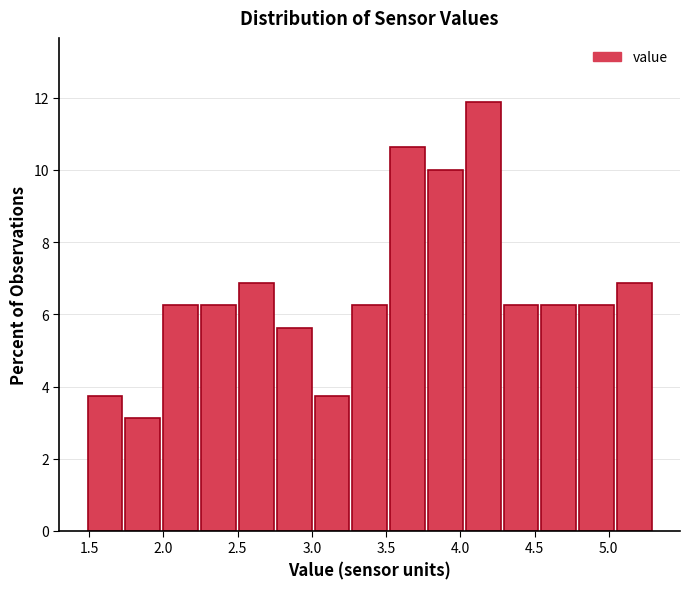

How tall is the bar that spans 3.00 to 3.25 on the x-axis? Neither the bar edges nor the heights are printed on the chart, so give them approximately, as read against the axes.

3.8